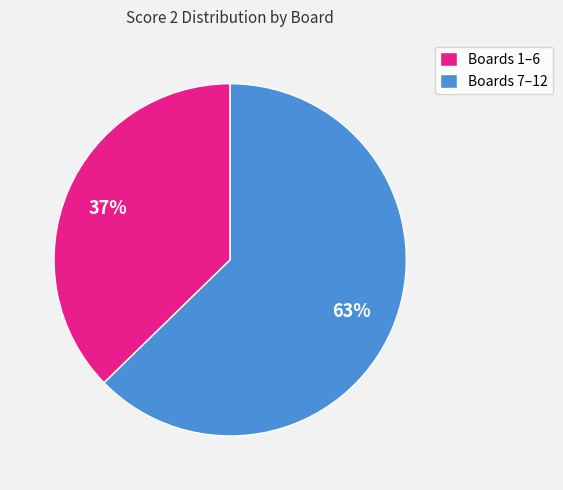

Is it true that Boards 7–12 is 63% of the pie?

True